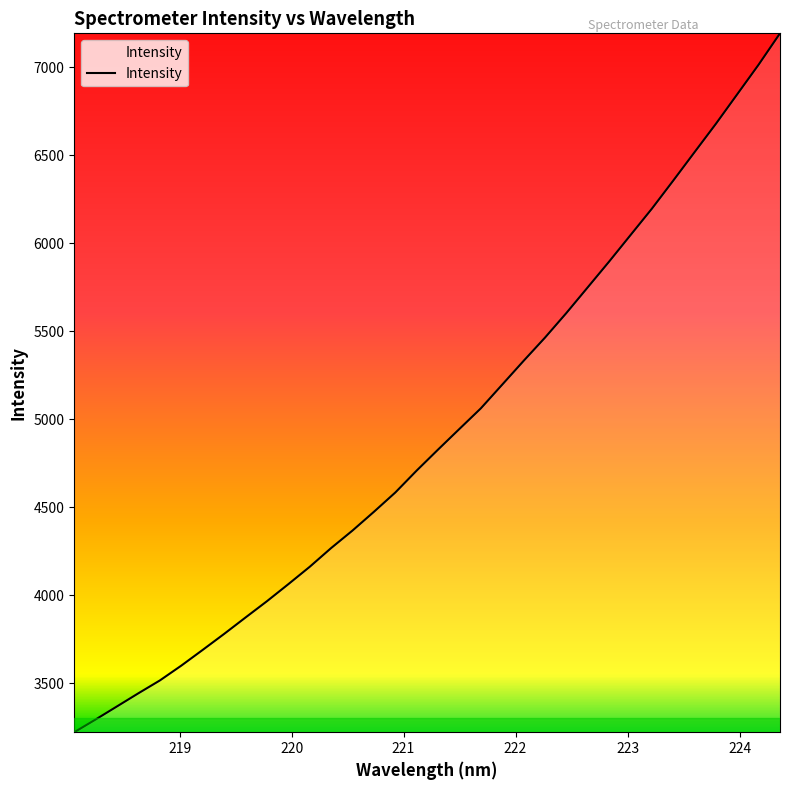

How many lines are shown in the chart?

1